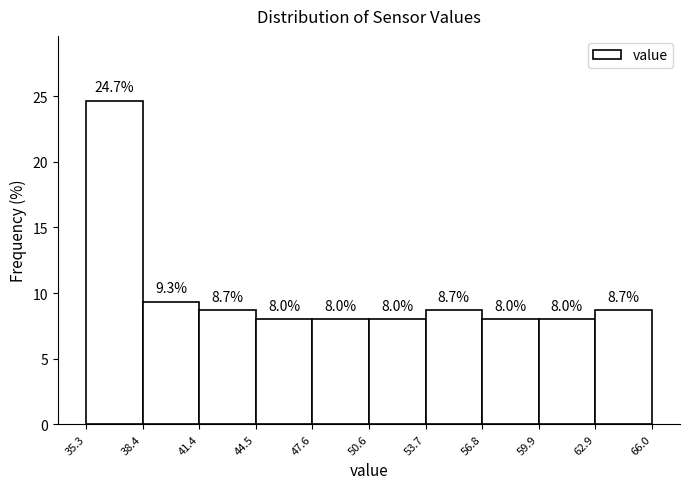

What is the height of the bar covering 59.9 to 62.9 on the x-axis?

8.0